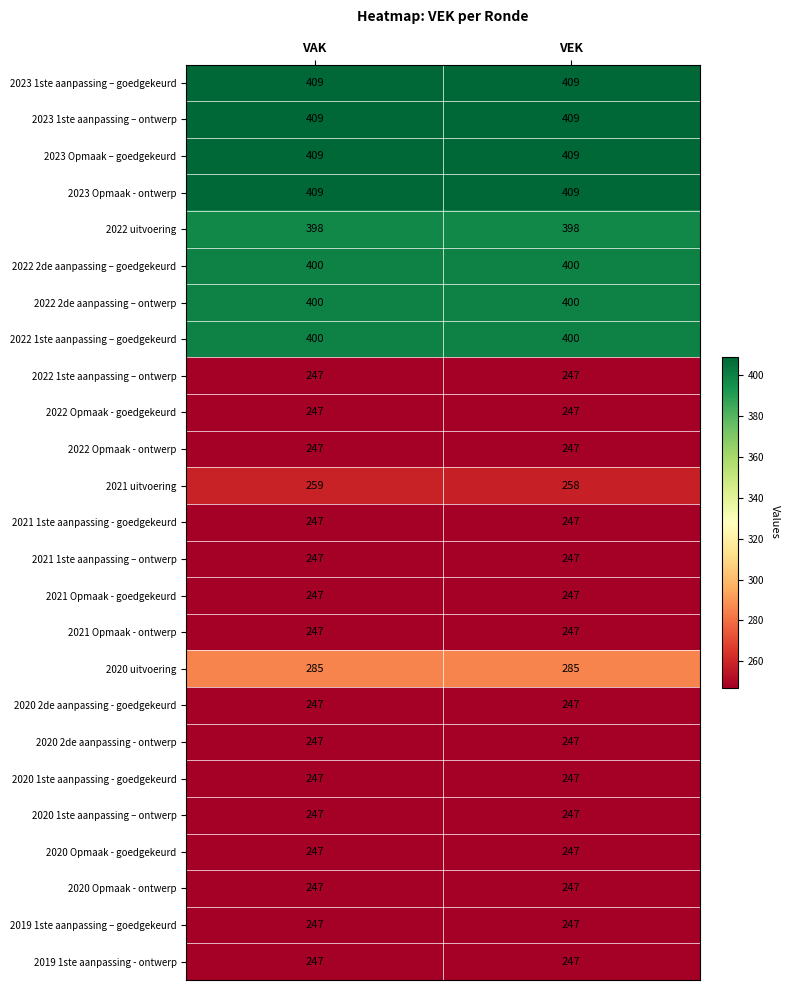

Which series has the widest spread of values?

2021 uitvoering